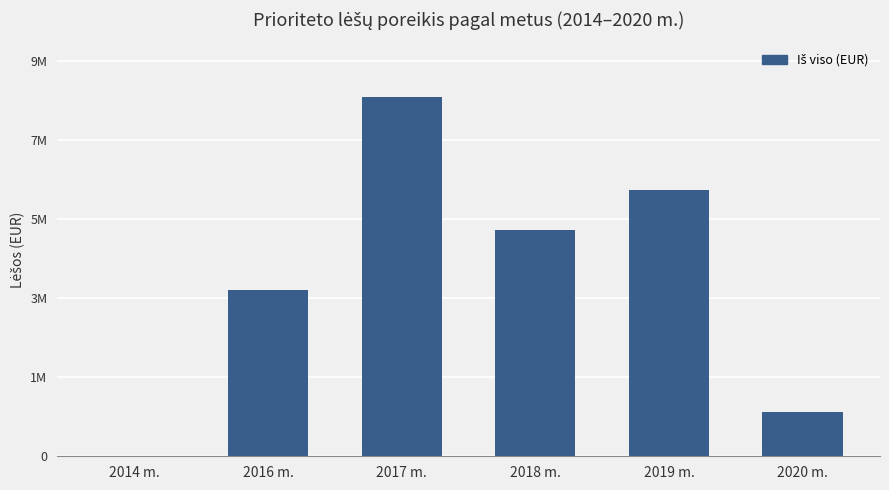

True or false: the data shows 5500230.1 at 2016 m..

False